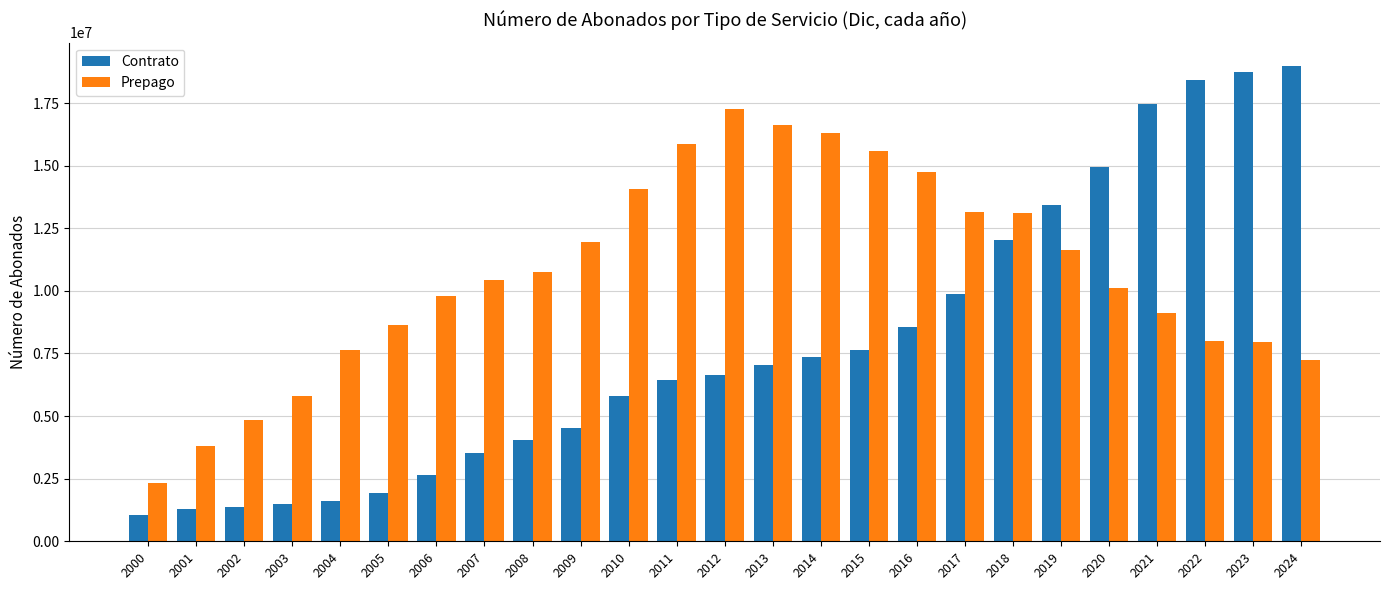

Rank the series by their maximum value, from highest to lowest.

Contrato, Prepago